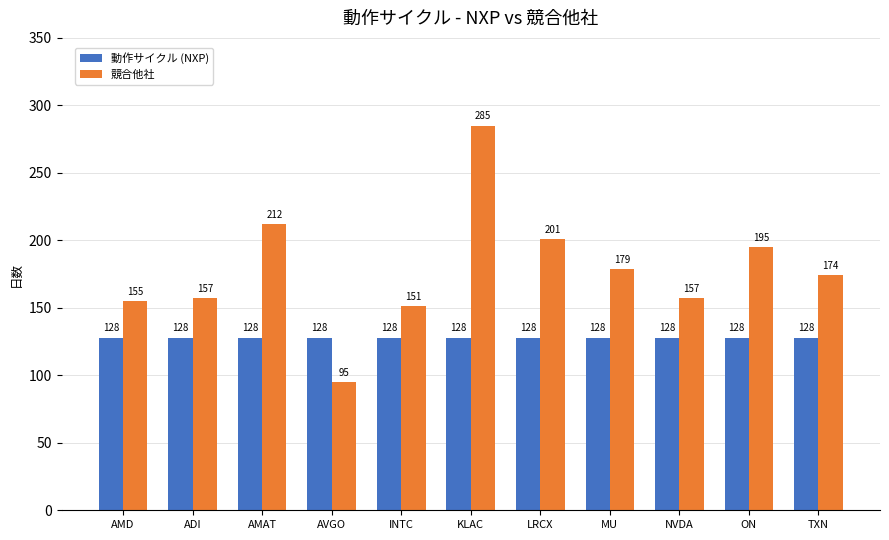

What are all the series names shown in the legend?

動作サイクル (NXP), 競合他社